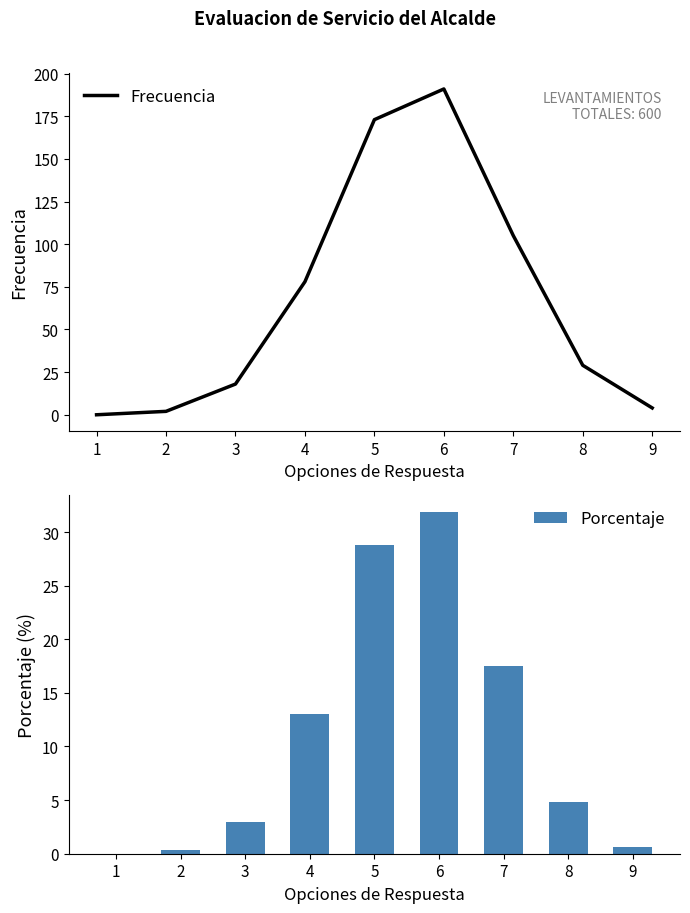

How many values in the Frecuencia series are below 29?

4